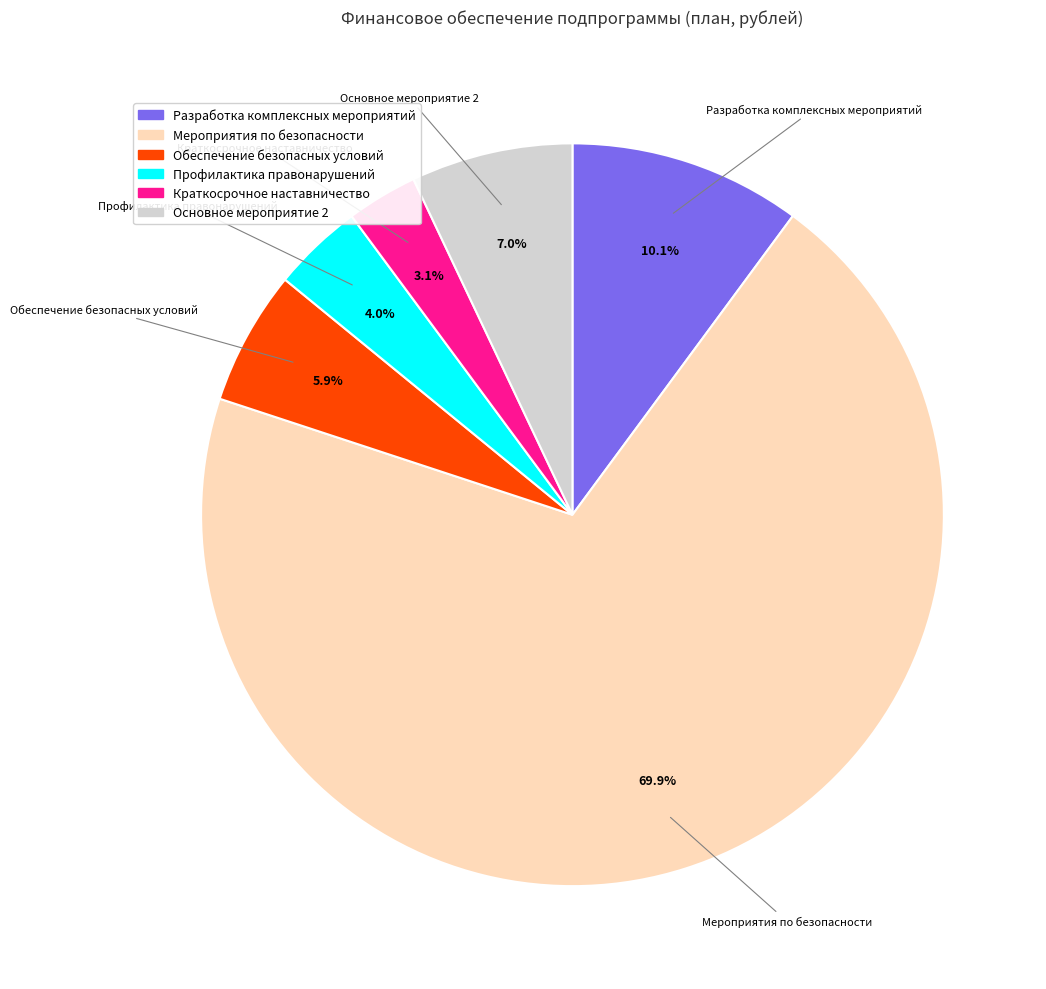

Does any single category account for the majority?

Yes